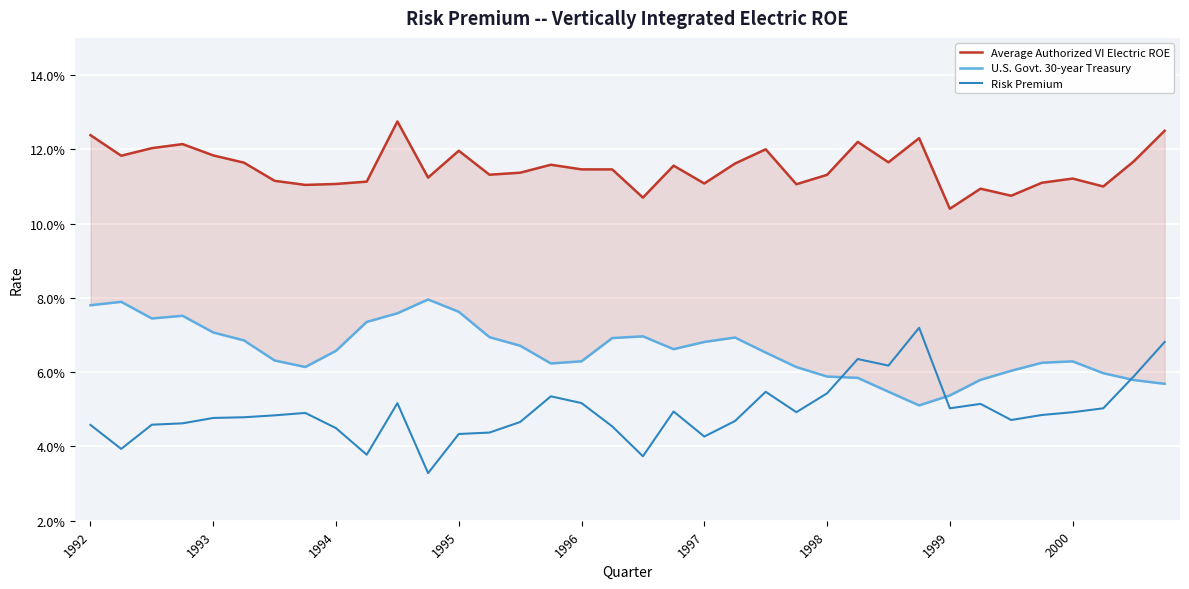

At which label does U.S. Govt. 30-year Treasury reach its peak?

11